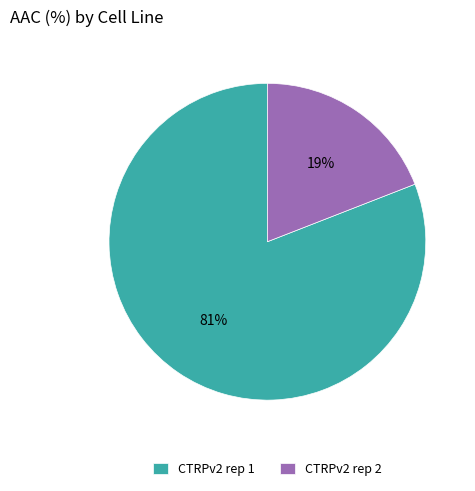

To the nearest percent, what is the difference between the largest and smallest slice percentages?

62%